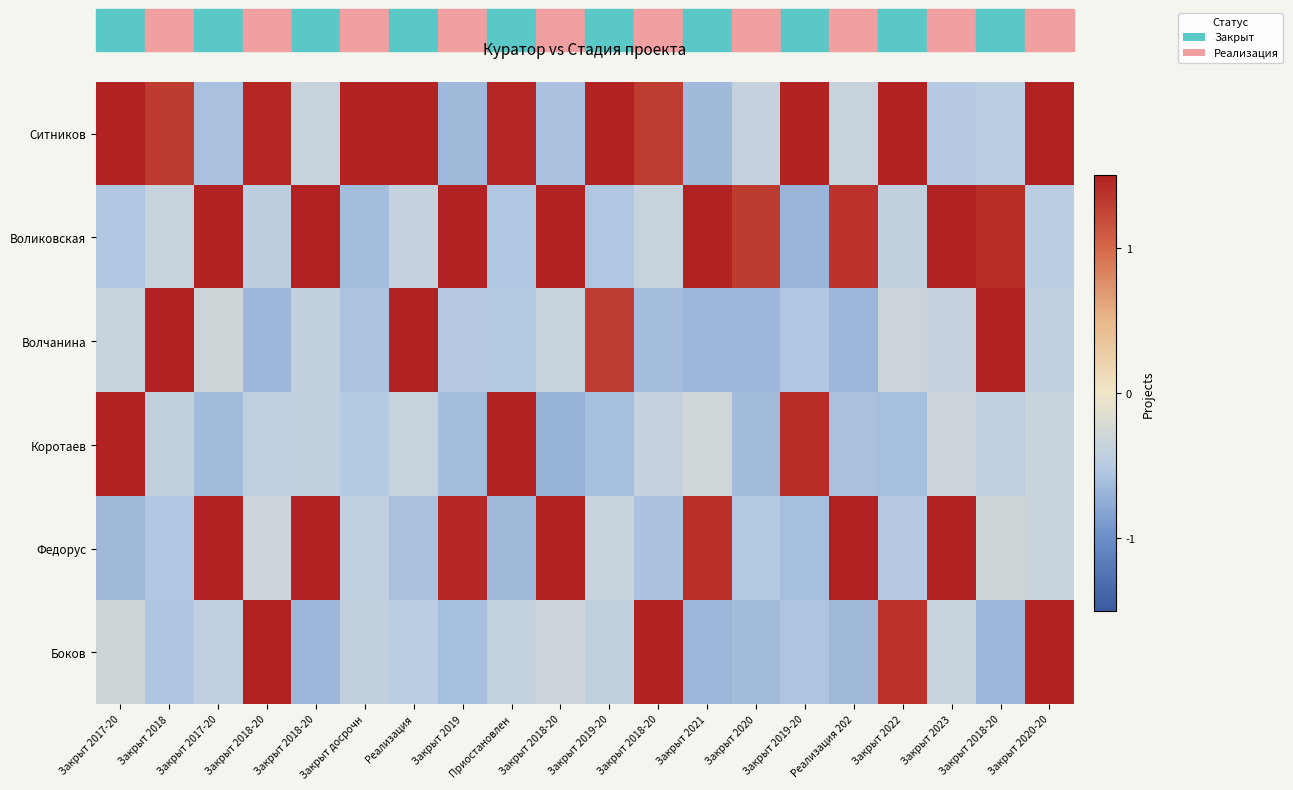

How many distinct data groups are displayed?

6